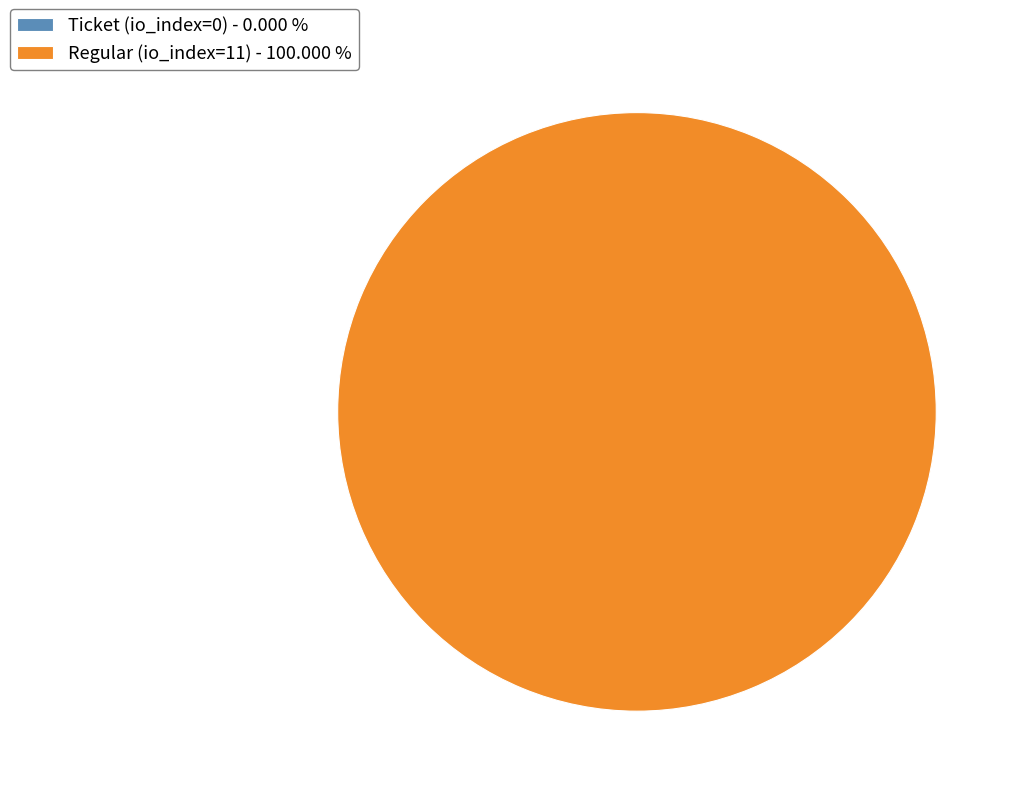

Count the number of slices in the pie.

2